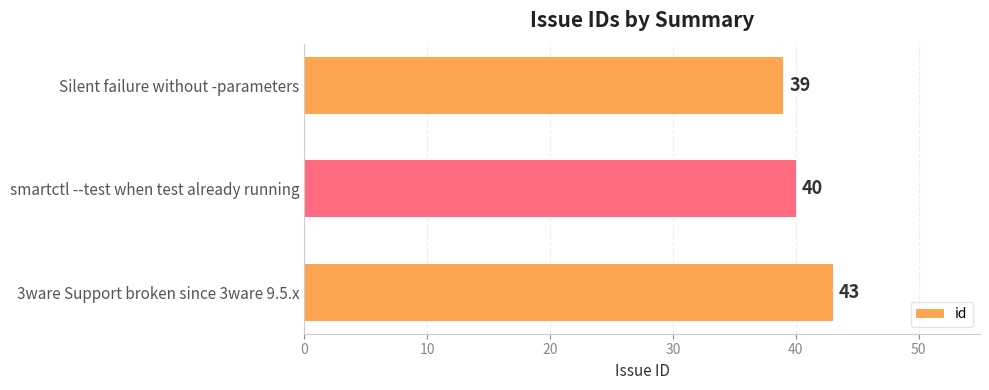

Which has a higher value, smartctl --test when test already running or Silent failure without -parameters?

smartctl --test when test already running